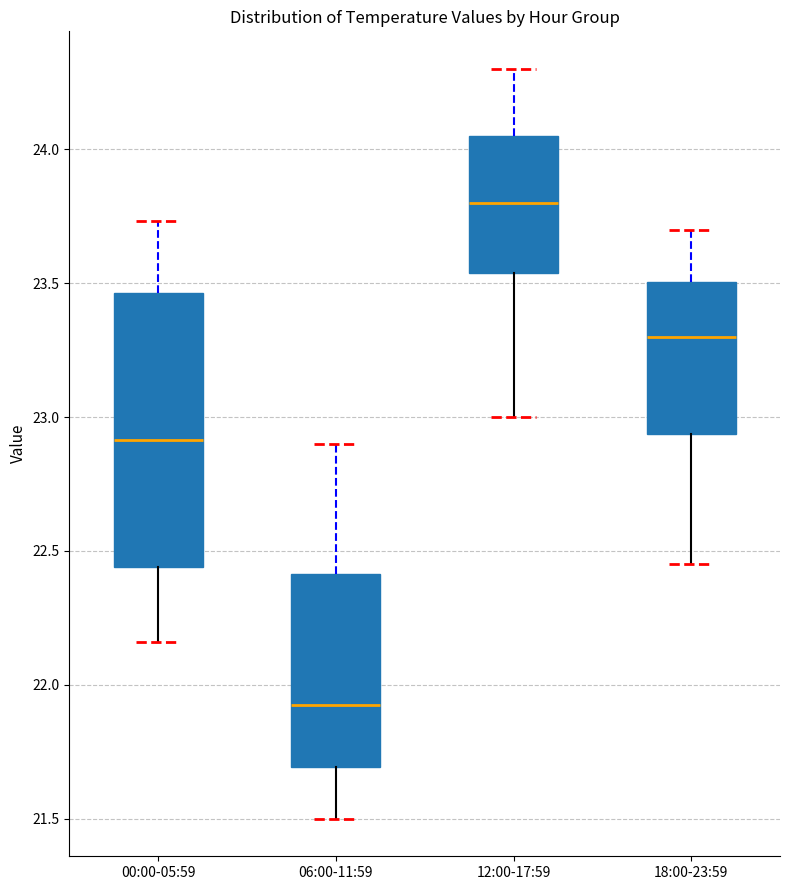

Comparing the boxes themselves (not the whiskers), which one is the tallest?

00:00-05:59